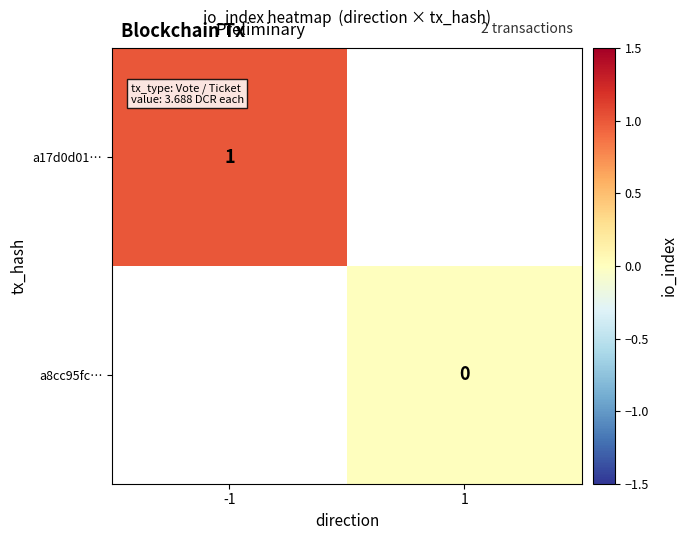

The a17d0d01… series shows 1 at -1. True or false?

True